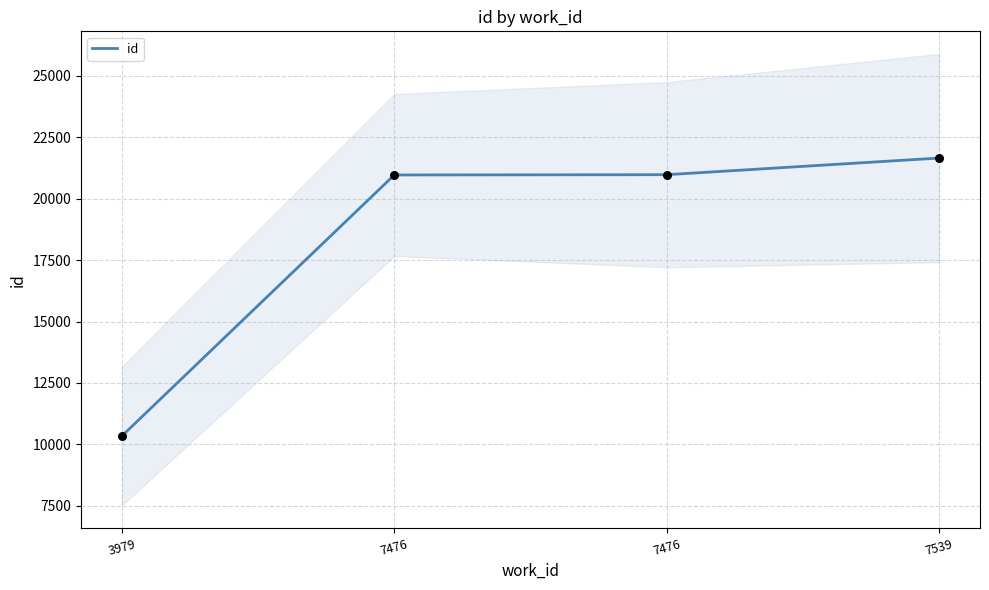

What is the change in value from 3979 to 7476?

+10630